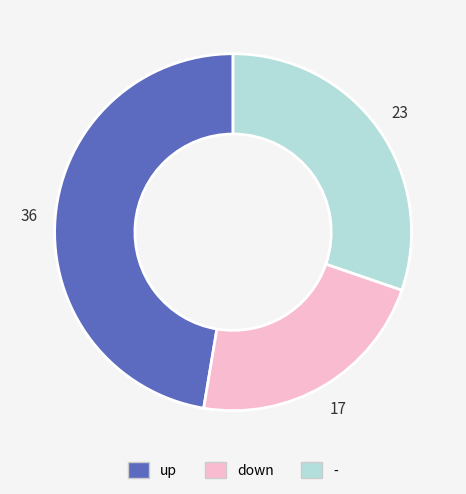

Between down and -, which is larger?

-